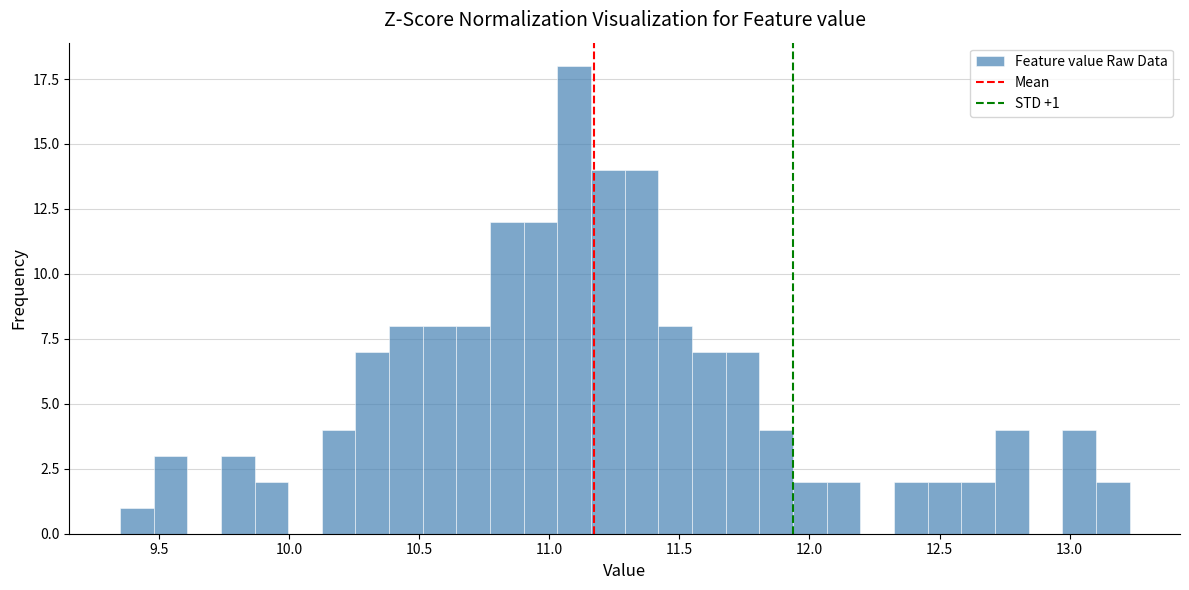

Read against the x-axis, roughly where is the centre of the tallest bar?

11.10